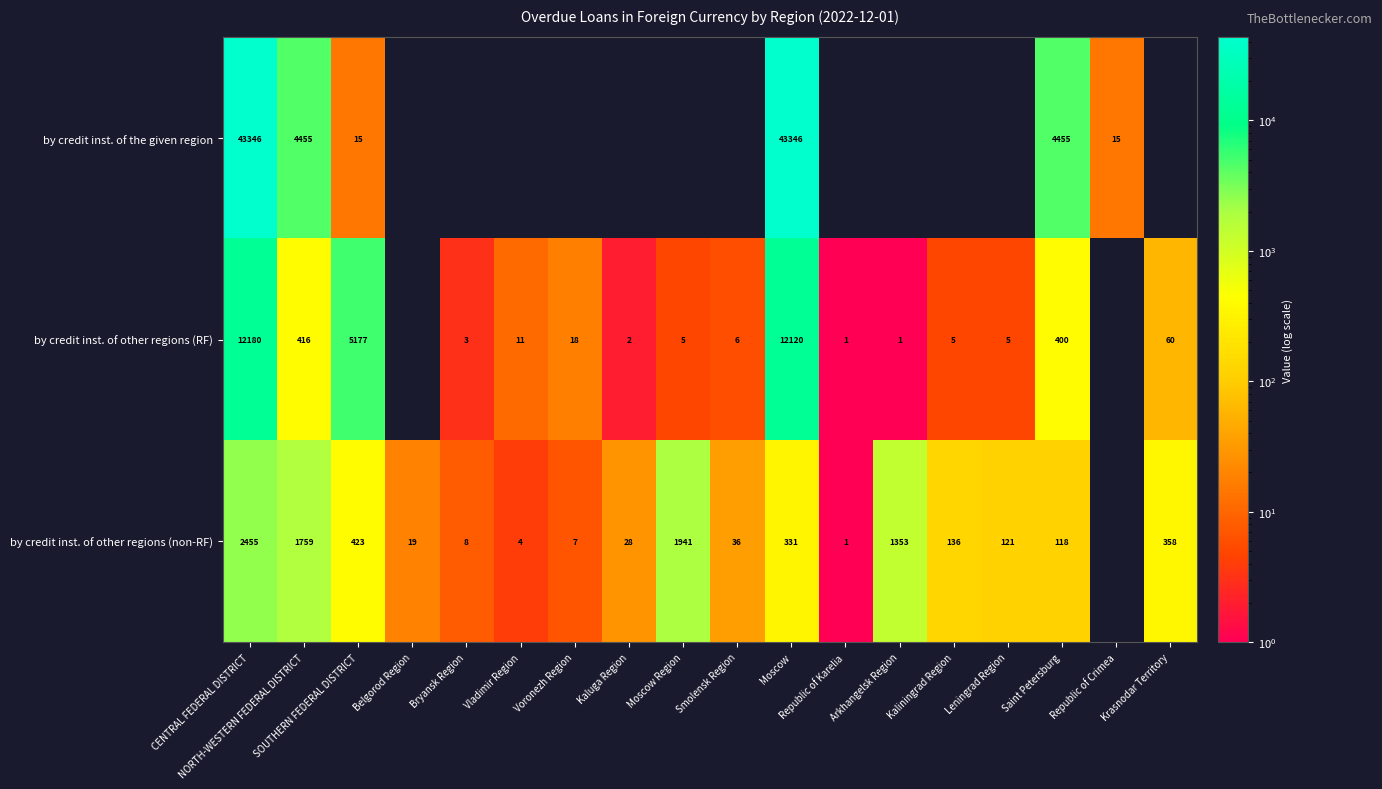

Is it true that by credit inst. of the given region equals 71841 at CENTRAL FEDERAL DISTRICT?

False